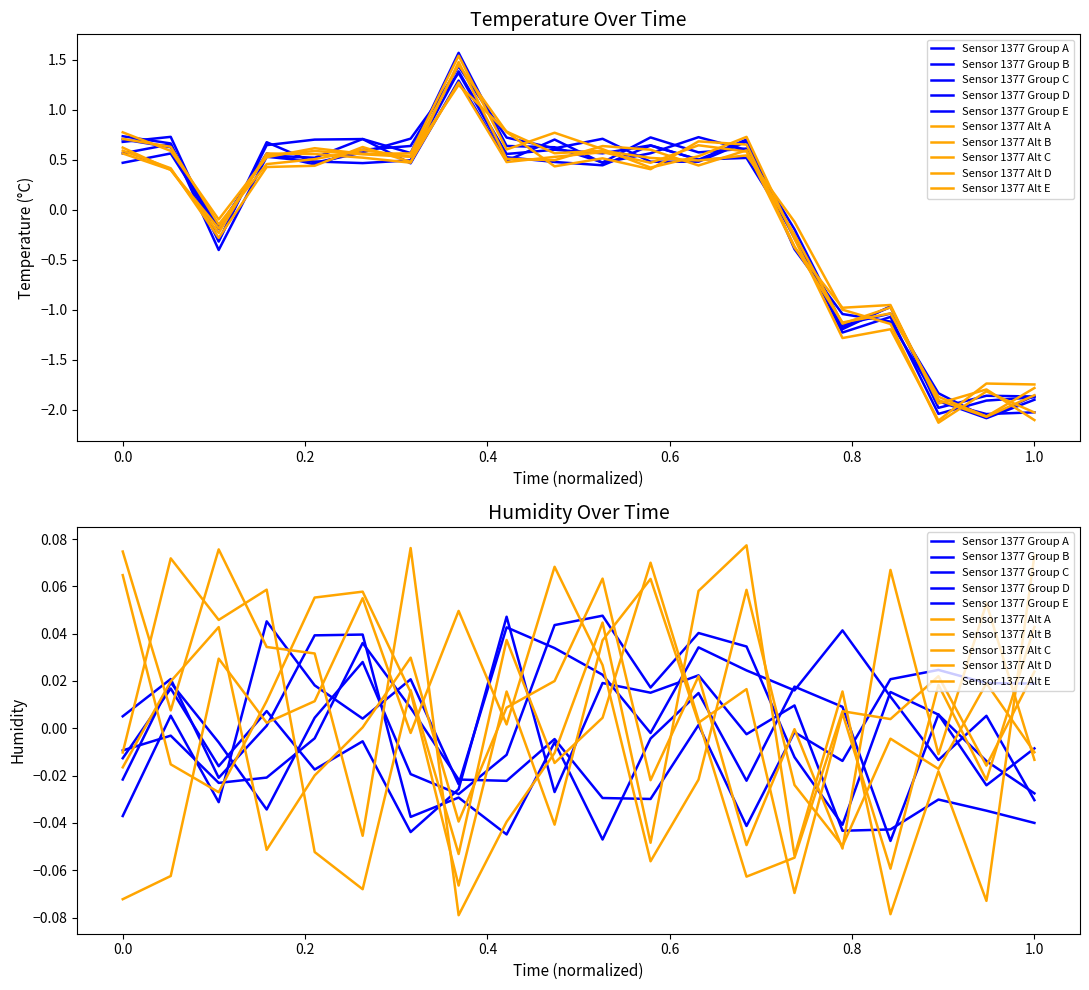

How many interior local peaks (higher than both neighbors) does the data have?

6